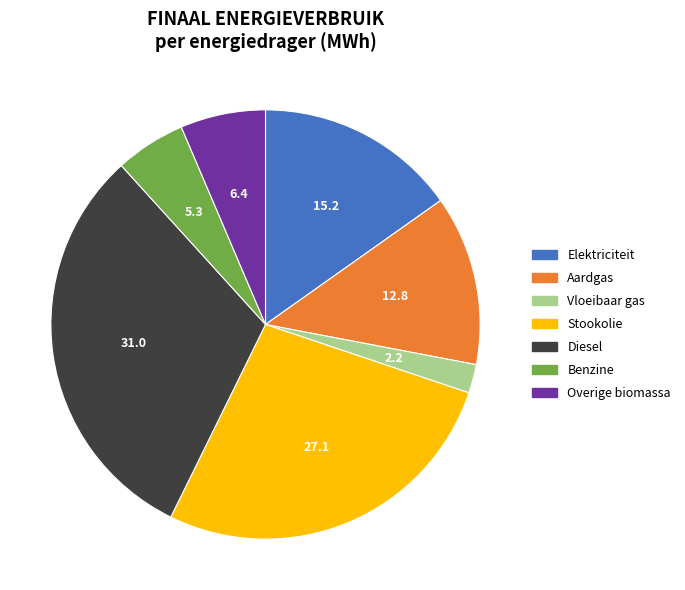

Do Benzine and Overige biomassa together represent more than half of the pie?

No